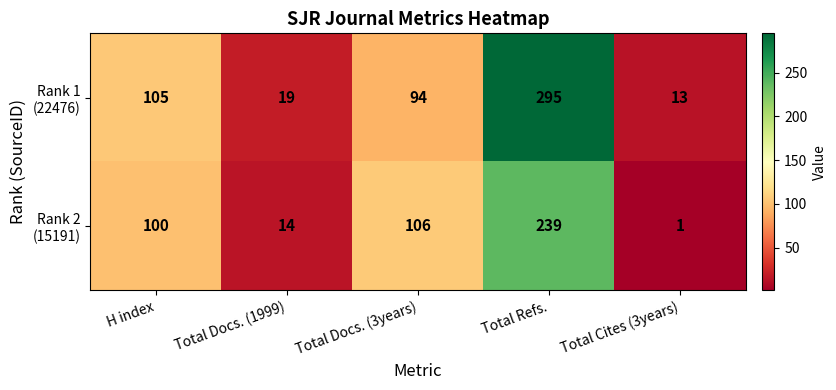

What is the total value across all series at Total Docs. (1999)?

33